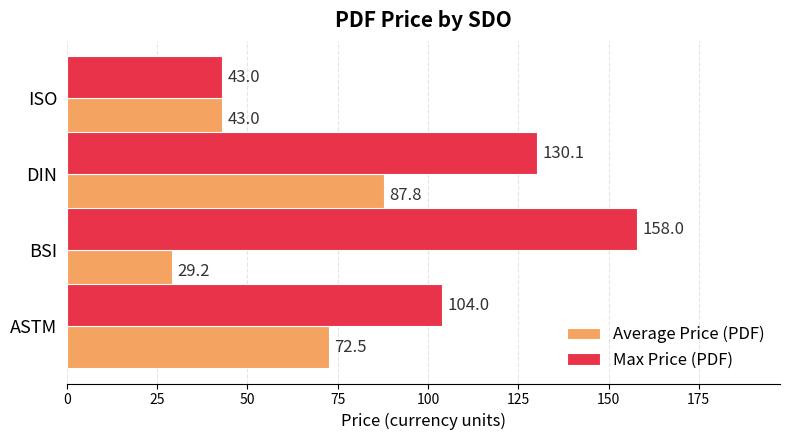

What is the difference between the maximum and minimum values in the Average Price (PDF) series?

58.6